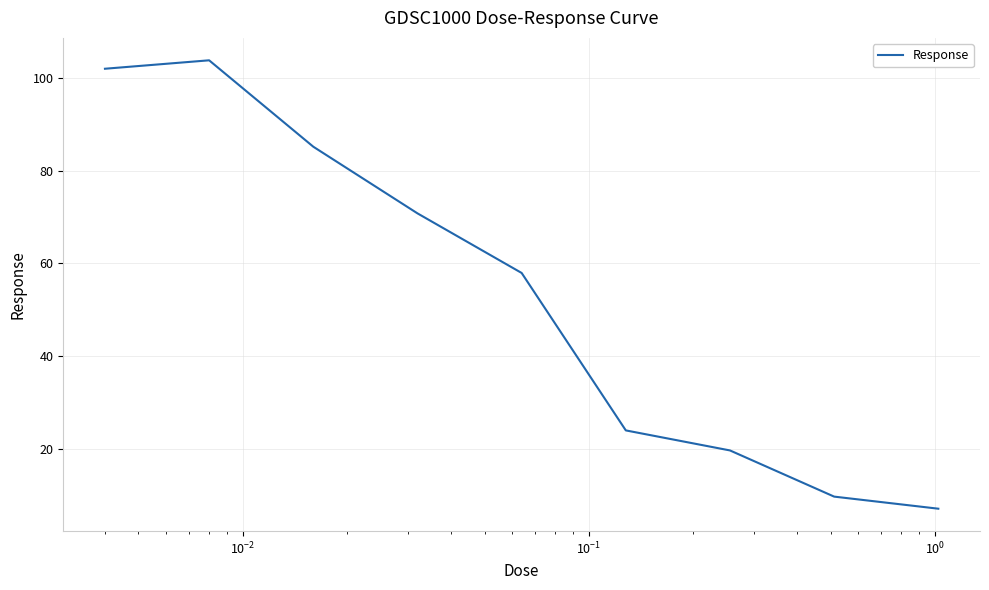

What is the smallest value displayed?

7.1